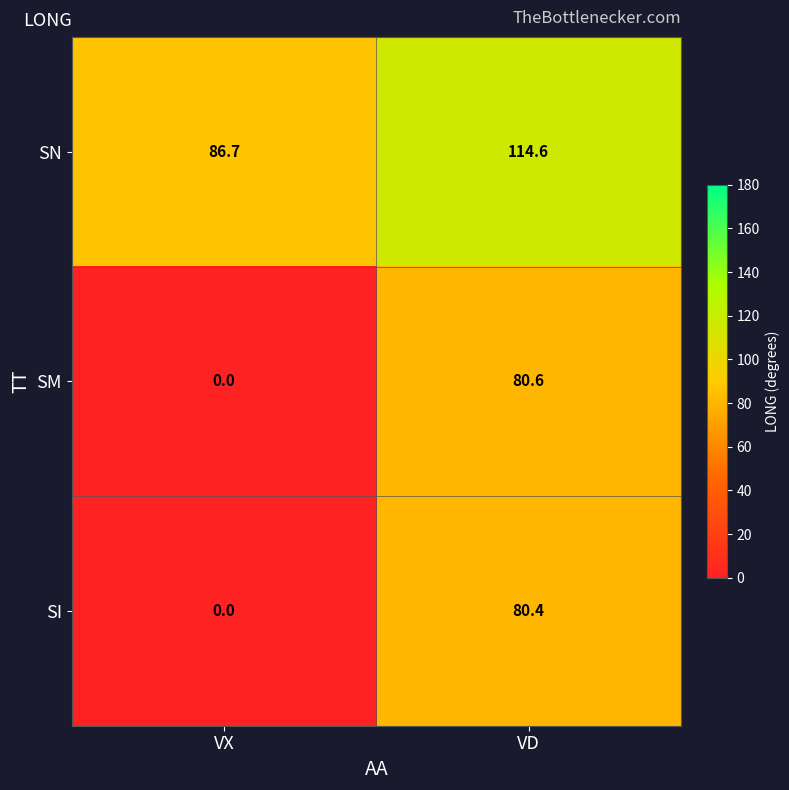

What is the sum of the SN values at VX and VD?

201.3